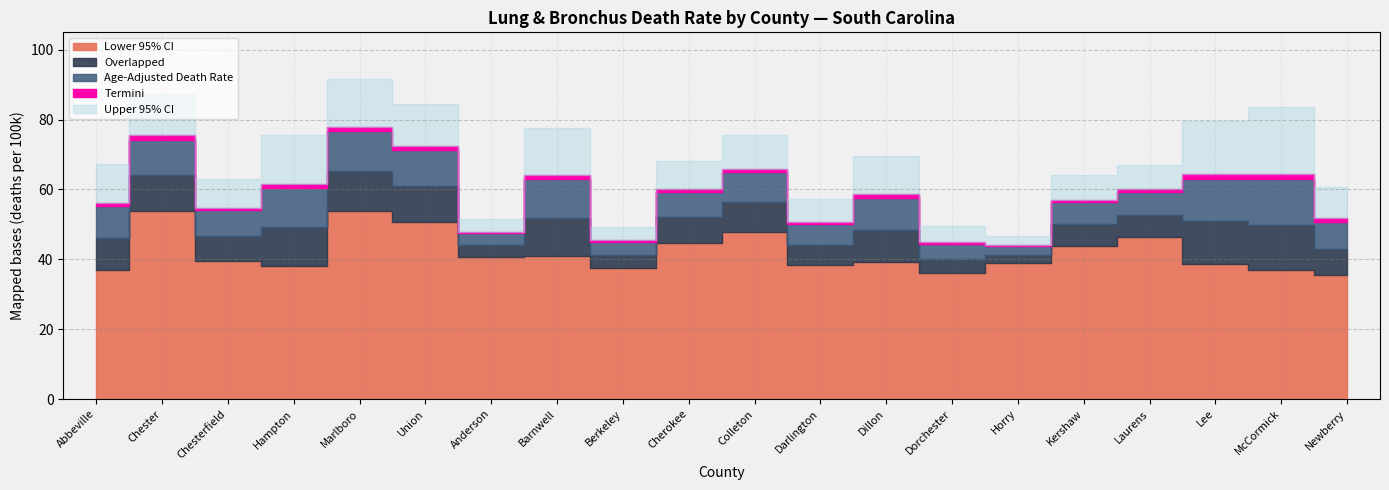

What is the value of the Termini point at the 17th from the left?

0.8